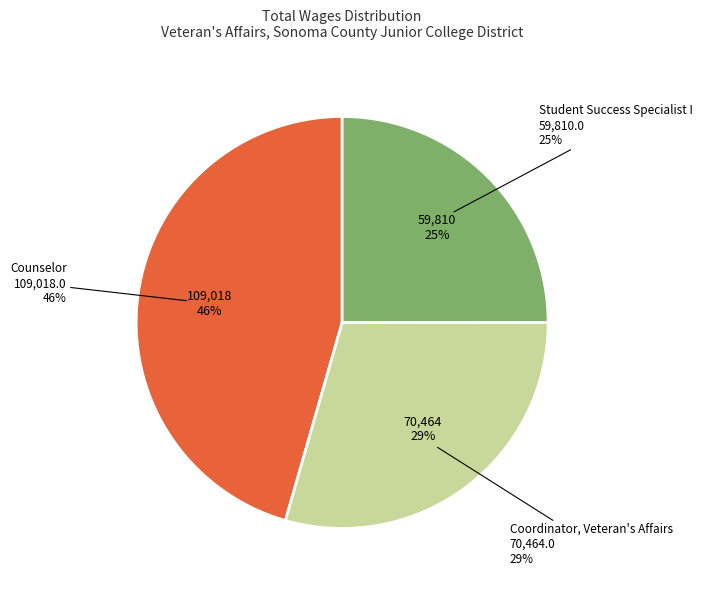

To the nearest percent, what portion does Coordinator, Veteran's Affairs represent?

29%